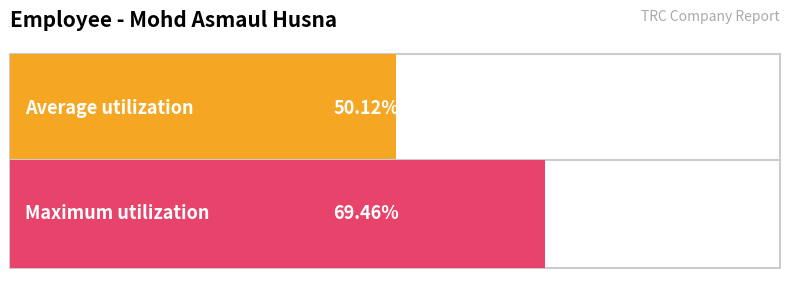

How many bars are there in each group?

2